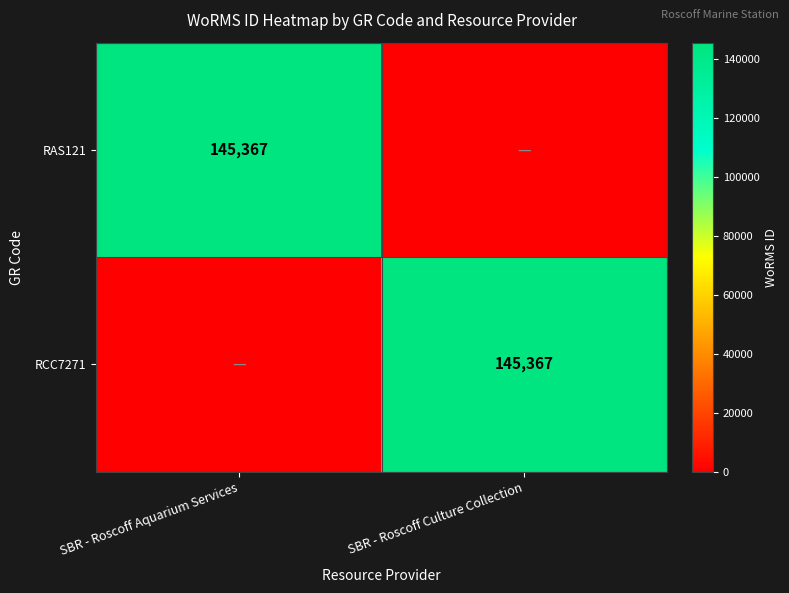

What is the greatest value displayed?

145367